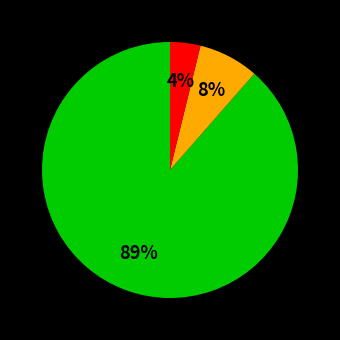

To the nearest percent, what is the average slice percentage?

33%